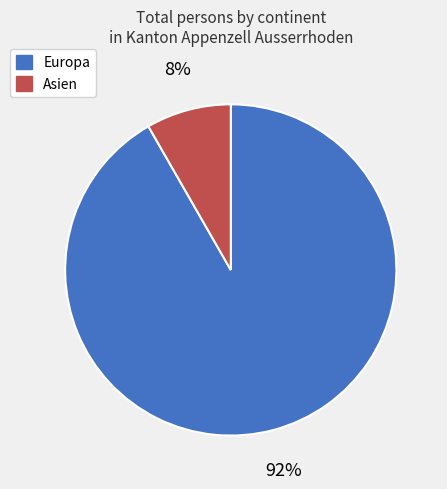

To the nearest percent, what portion does Asien represent?

8%